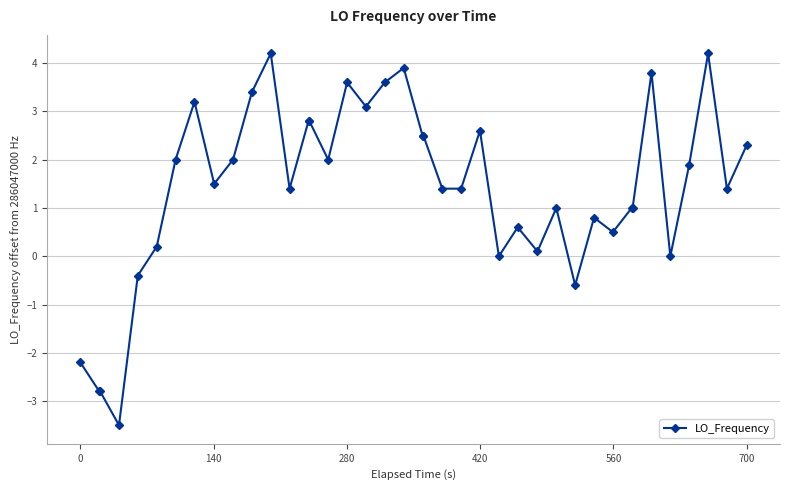

What is the difference between the maximum and minimum values?

7.7